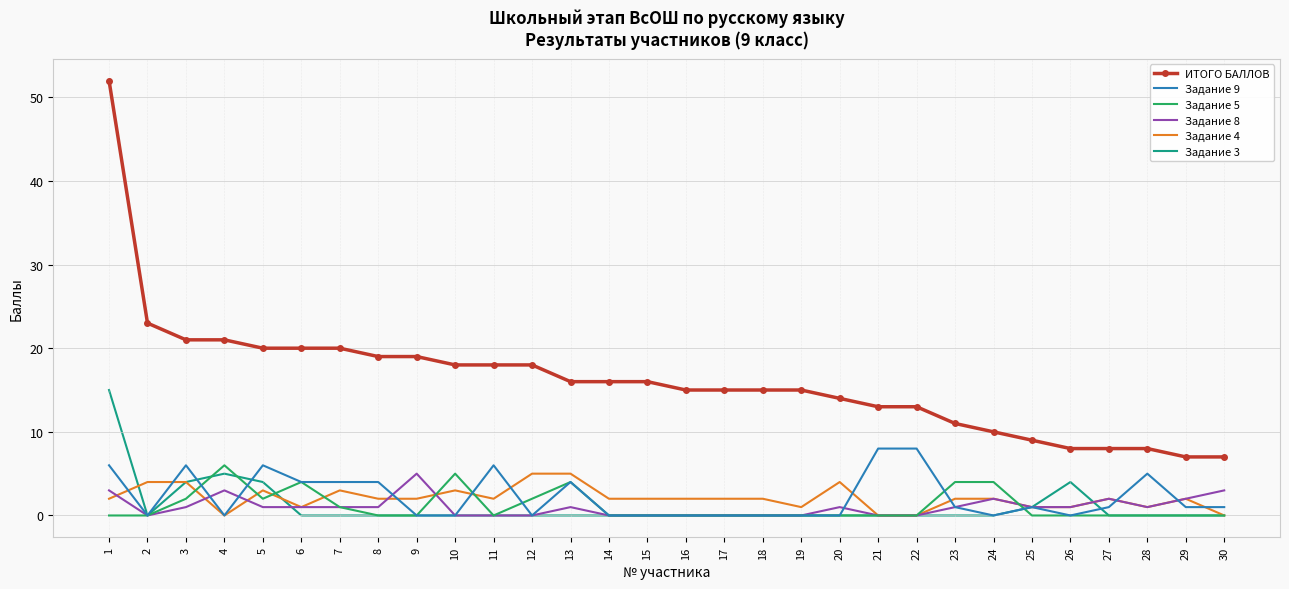

Where does the Задание 8 series first go above 1?

1